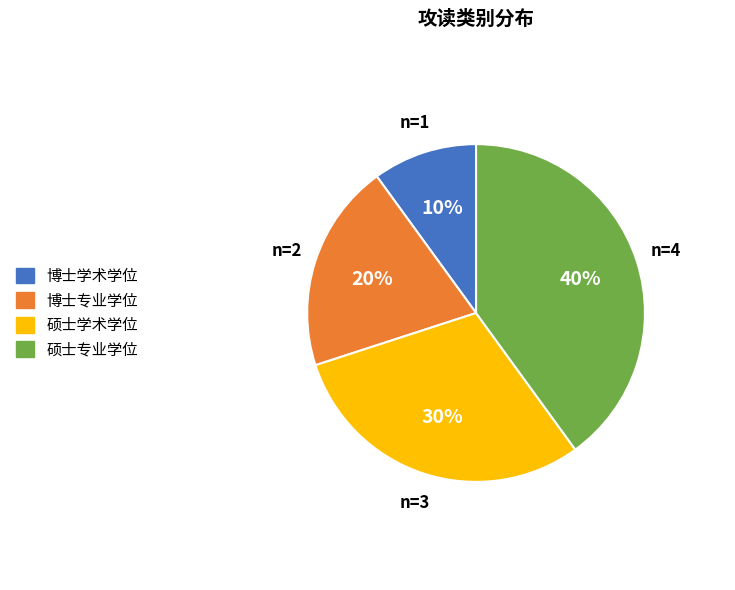

How many segments does this pie chart have?

4